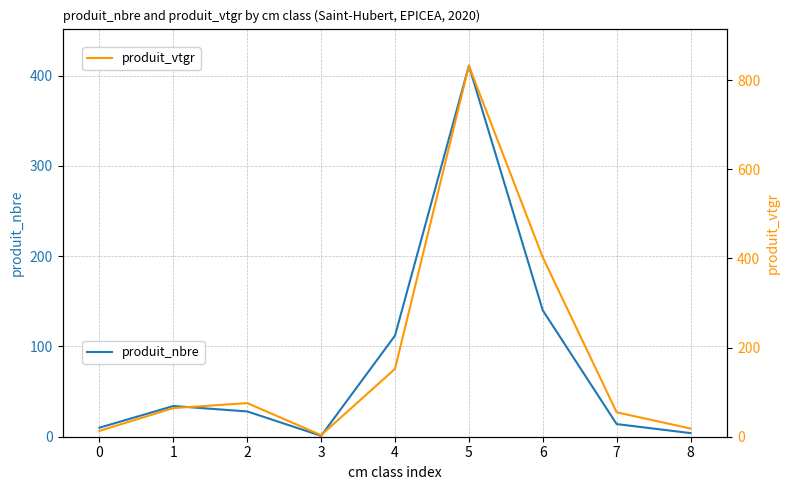

How many values in the produit_nbre series exceed 28?

4